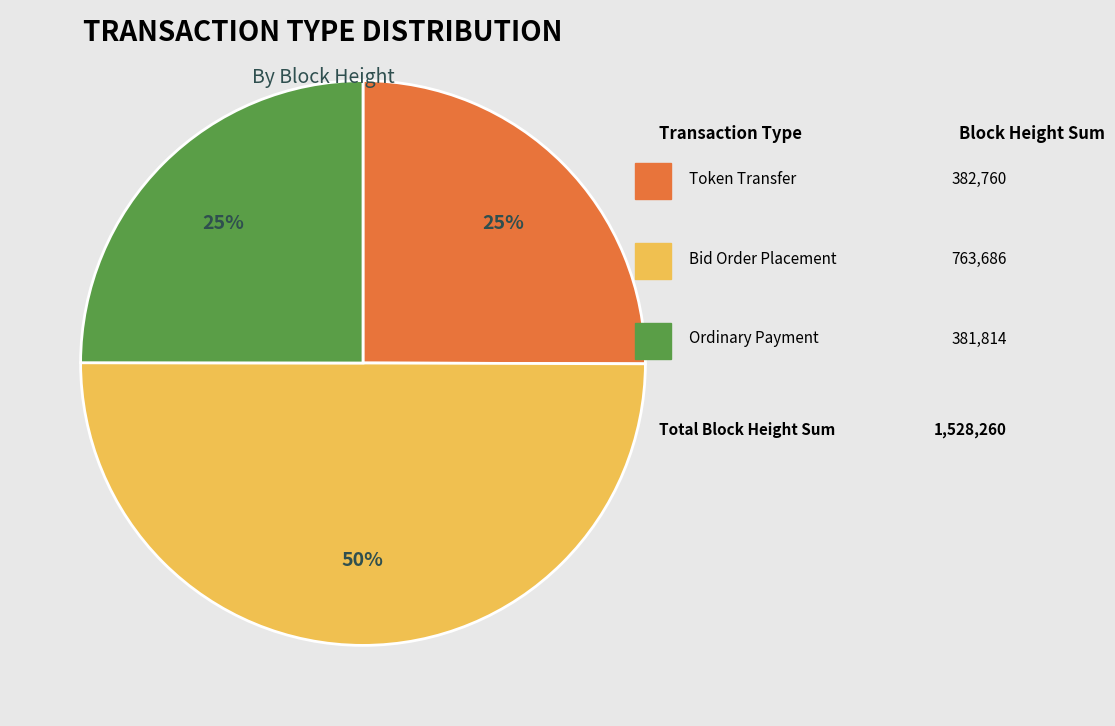

To the nearest percent, what is the average slice percentage?

33%